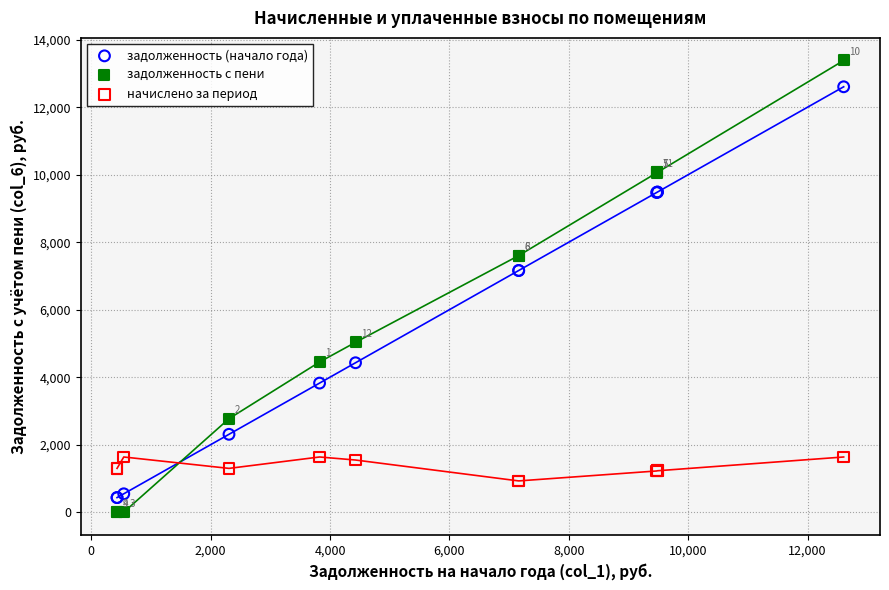

What are all the series names shown in the legend?

задолженность (начало года), задолженность с пени, начислено за период